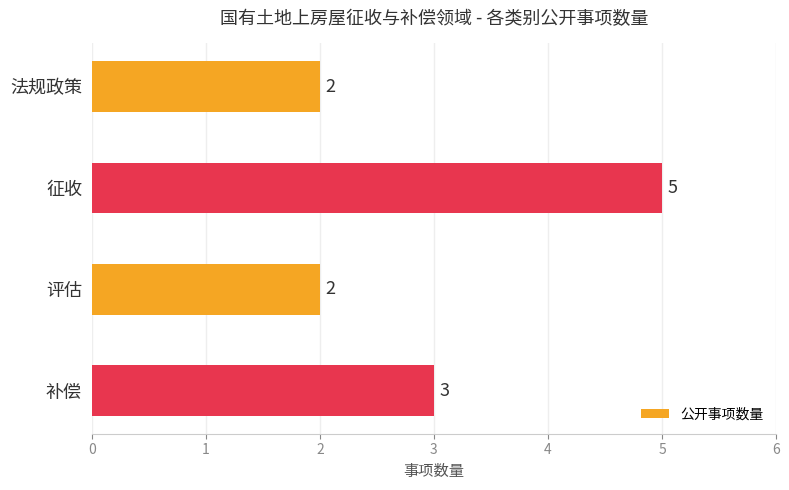

How many bars are there in total?

4